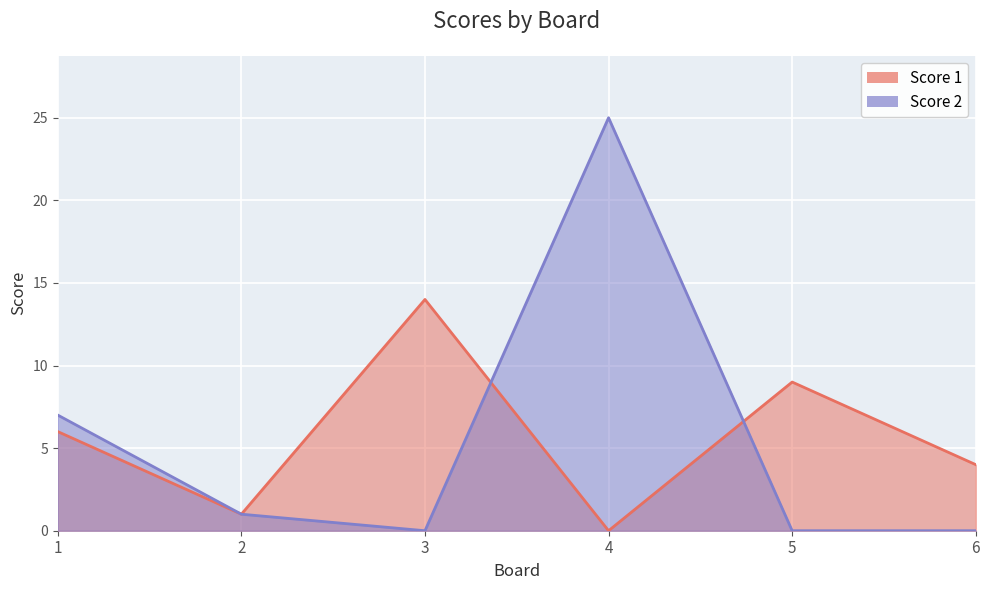

How many interior local valleys does the Score 2 series have?

1